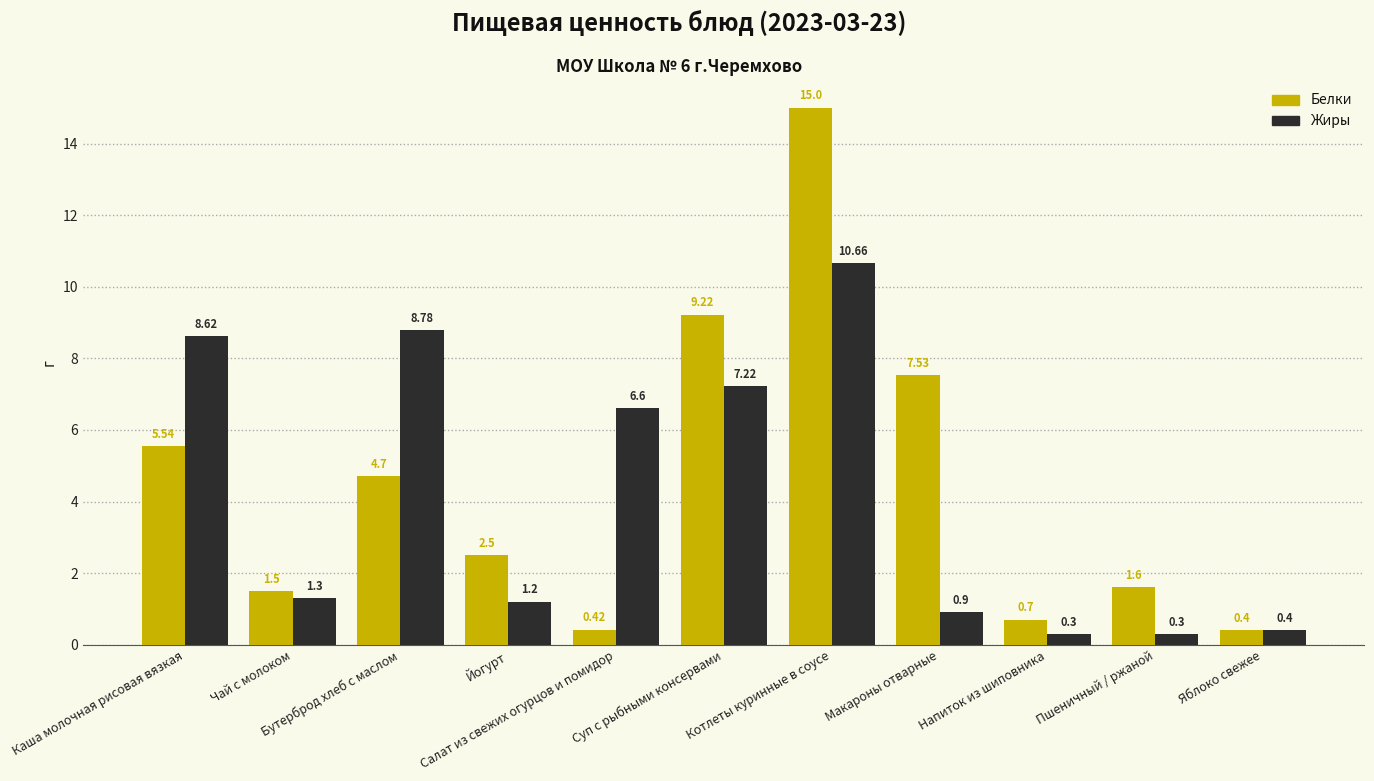

At which label is Белки closest to 7?

Макароны отварные